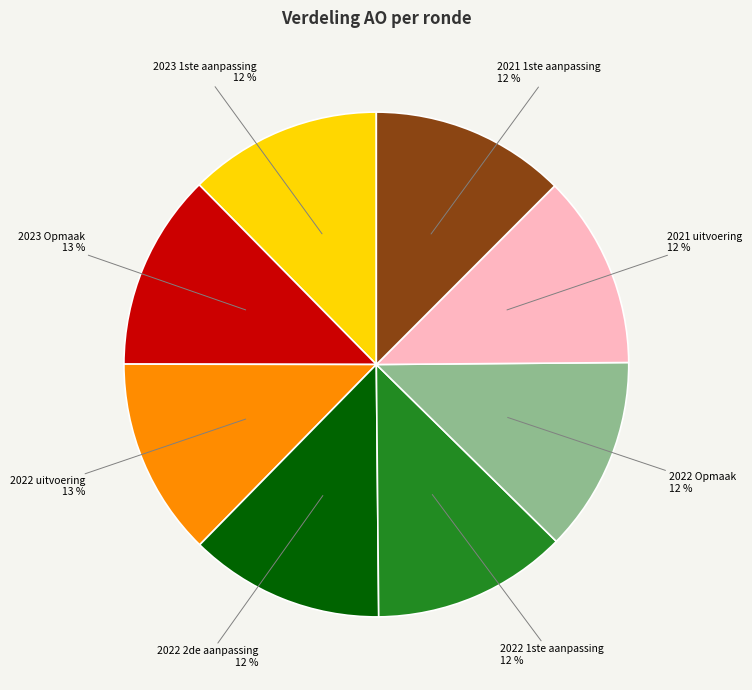

Does any single category account for the majority?

No